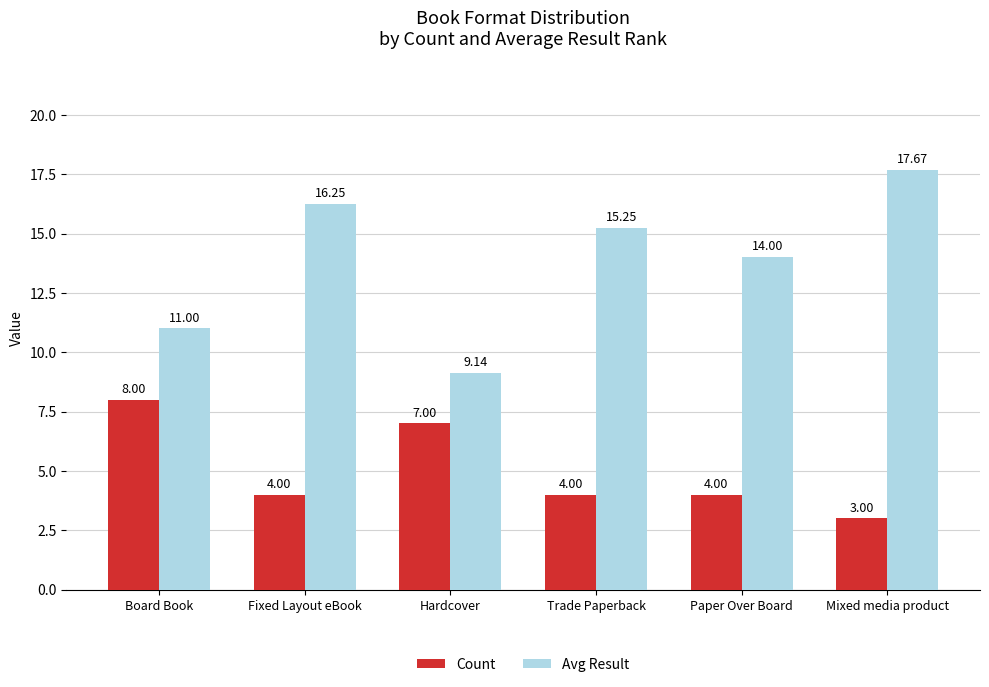

At Fixed Layout eBook, list the series in order from smallest to largest.

Count, Avg Result